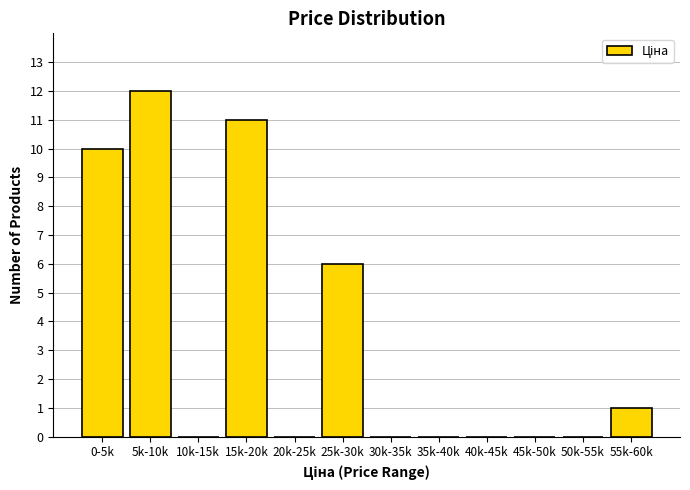

Reading left to right, transcribe all the data shown in this chart.

0-5k=10	5k-10k=12	10k-15k=0	15k-20k=11	20k-25k=0	25k-30k=6	30k-35k=0	35k-40k=0	40k-45k=0	45k-50k=0	50k-55k=0	55k-60k=1